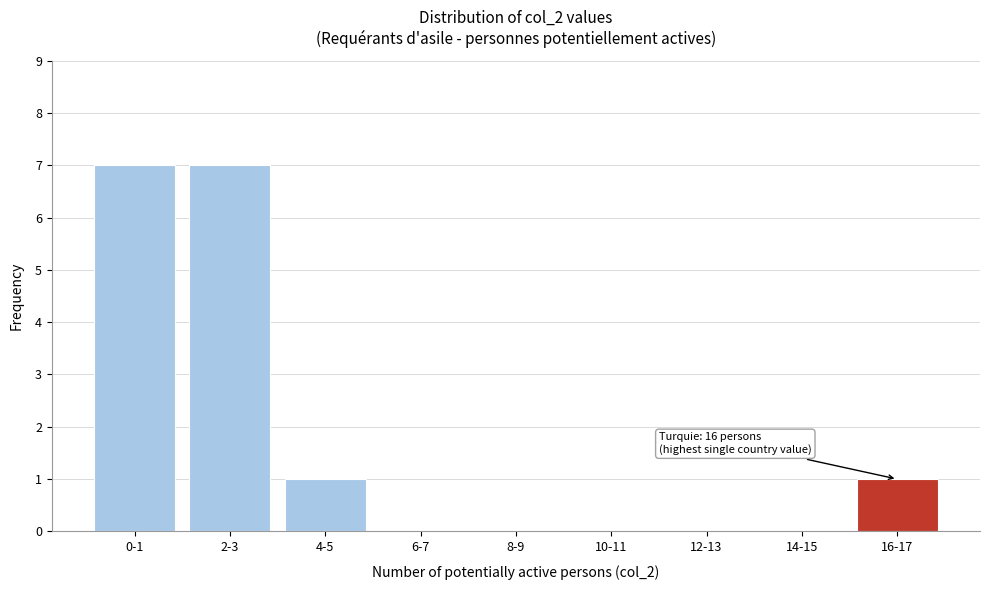

What is the sum of all values?

16